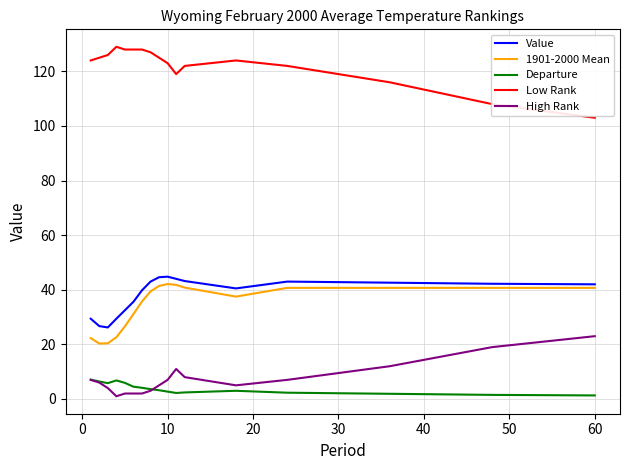

True or false: 1901-2000 Mean and High Rank cross at least once.

False